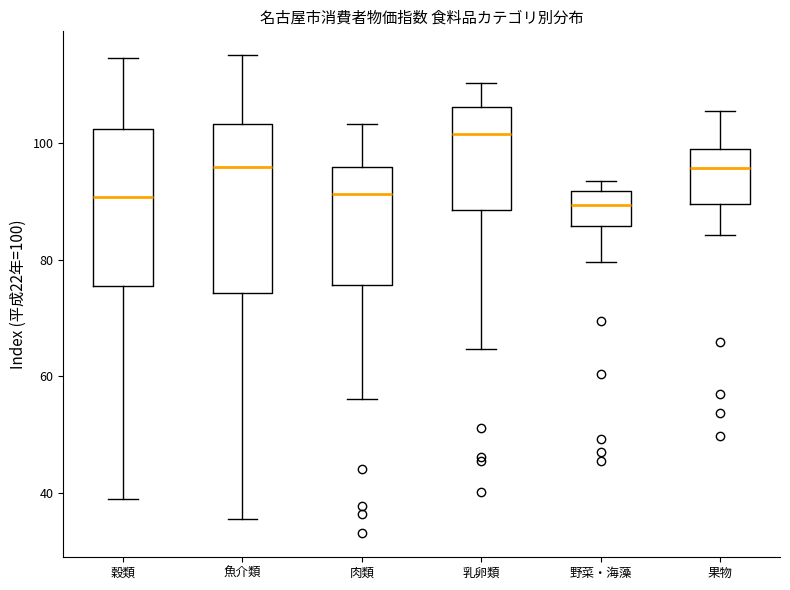

Where is the lower edge of the box for 肉類 on the y-axis? The values are not printed on the chart, so give them approximately, as read against the axis.

76